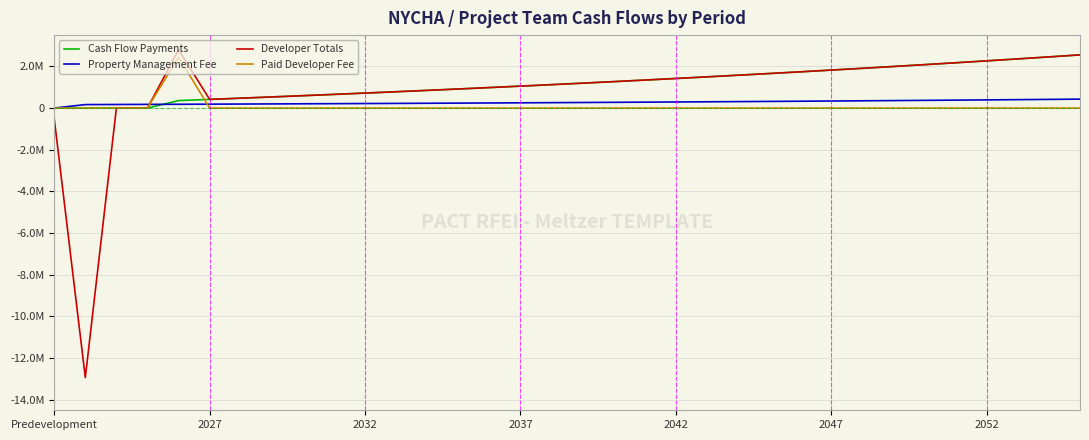

List the series in order of their peak value, highest first.

Developer Totals, Cash Flow Payments, Paid Developer Fee, Property Management Fee